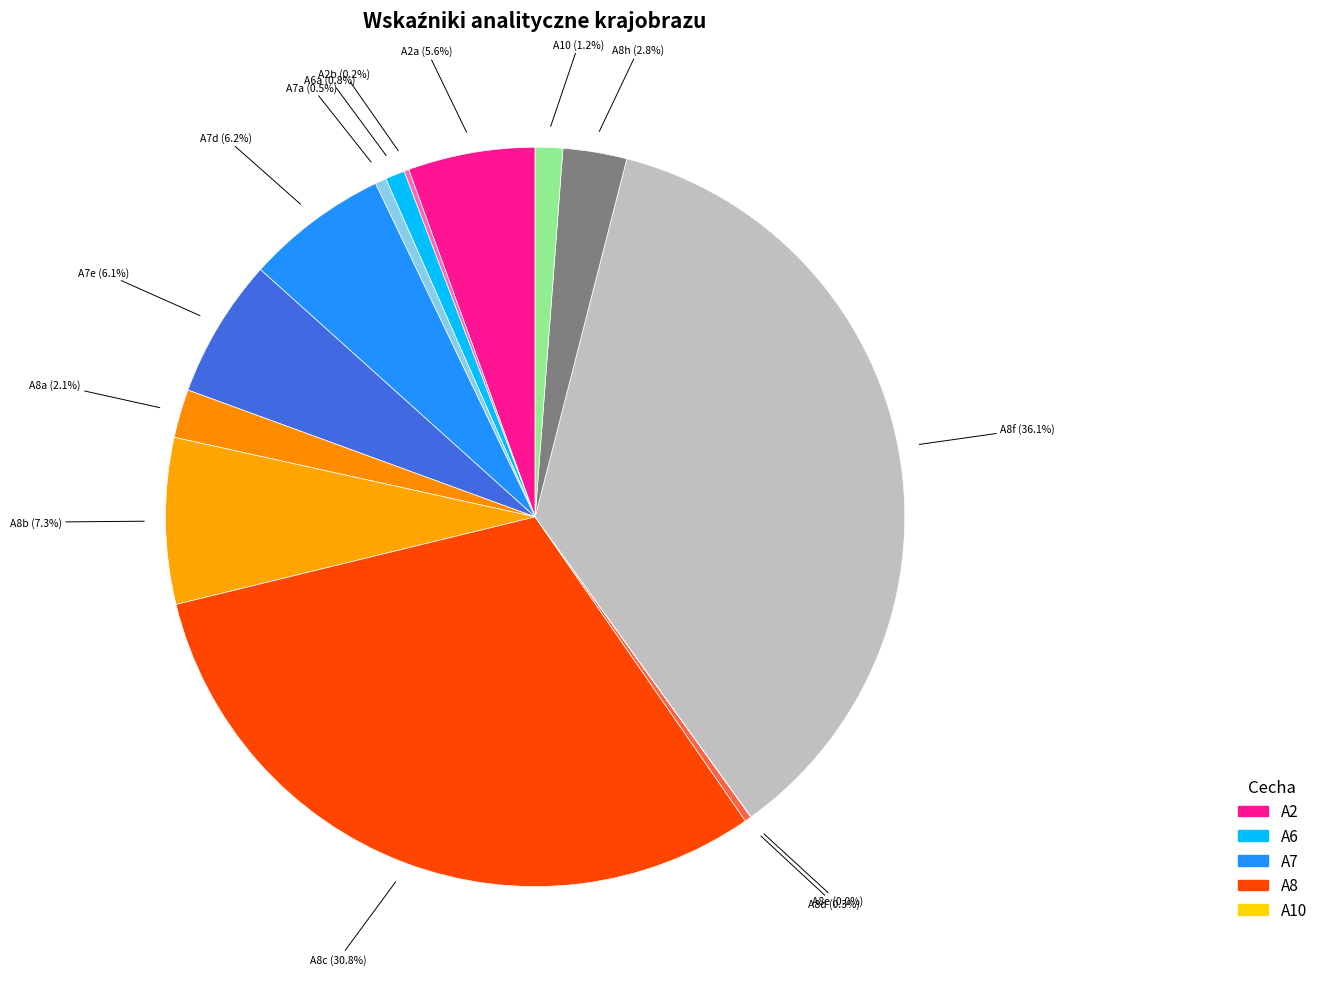

How many segments does this pie chart have?

14